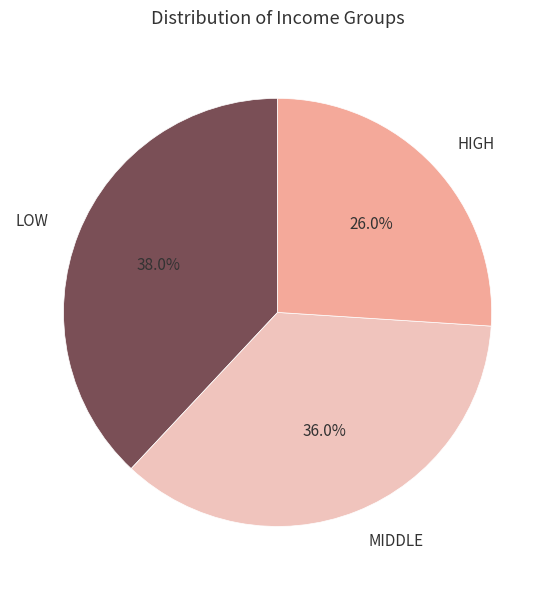

Which has a higher value, HIGH or MIDDLE?

MIDDLE